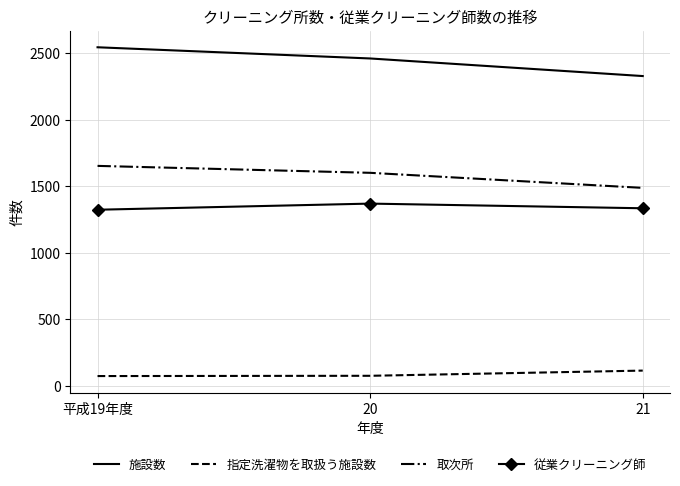

Rank the series by their maximum value, from highest to lowest.

施設数, 取次所, 従業クリーニング師, 指定洗濯物を取扱う施設数